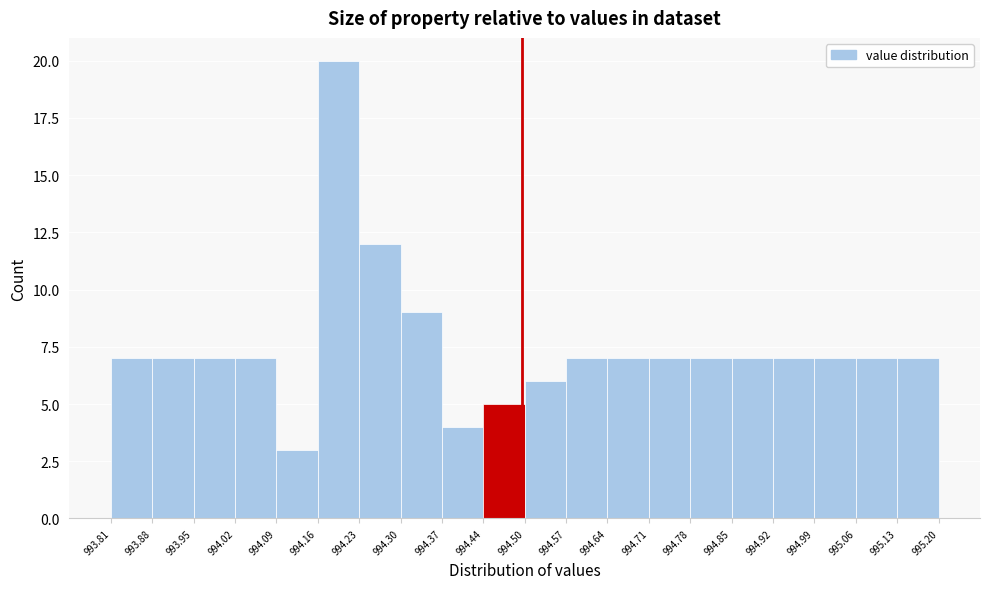

What is the height of the bar covering 994.16 to 994.23 on the x-axis? The values are not printed on the chart, so give them approximately, as read against the axis.

20